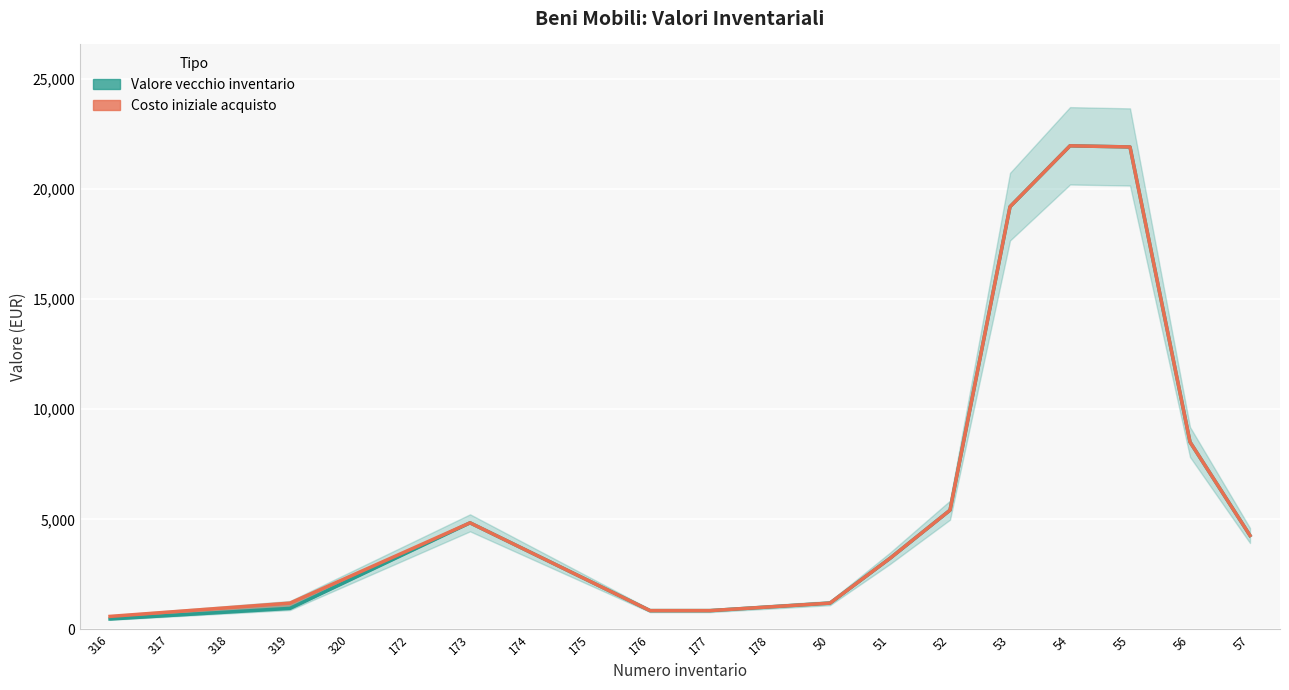

Between 57 and 320, which is larger?

57